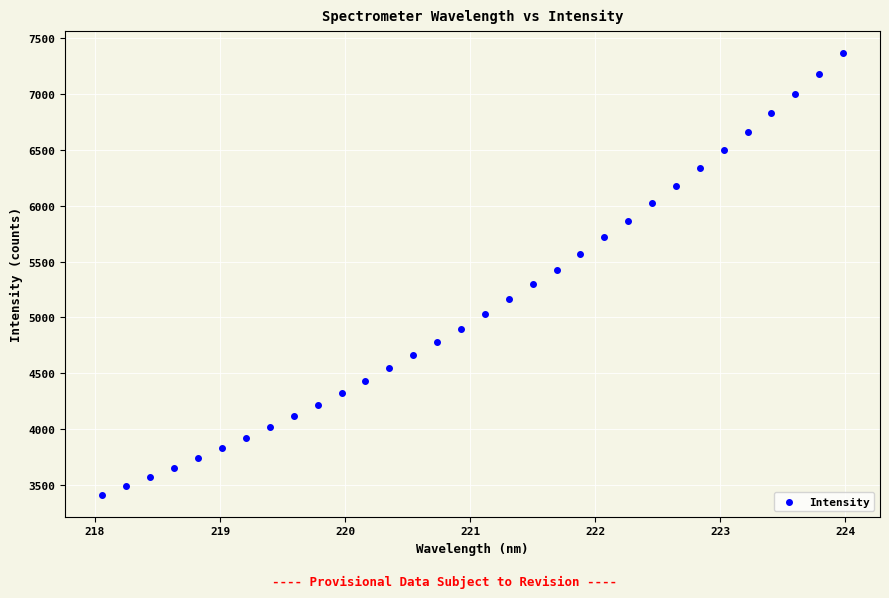

Count the number of points in this scatter plot.

32